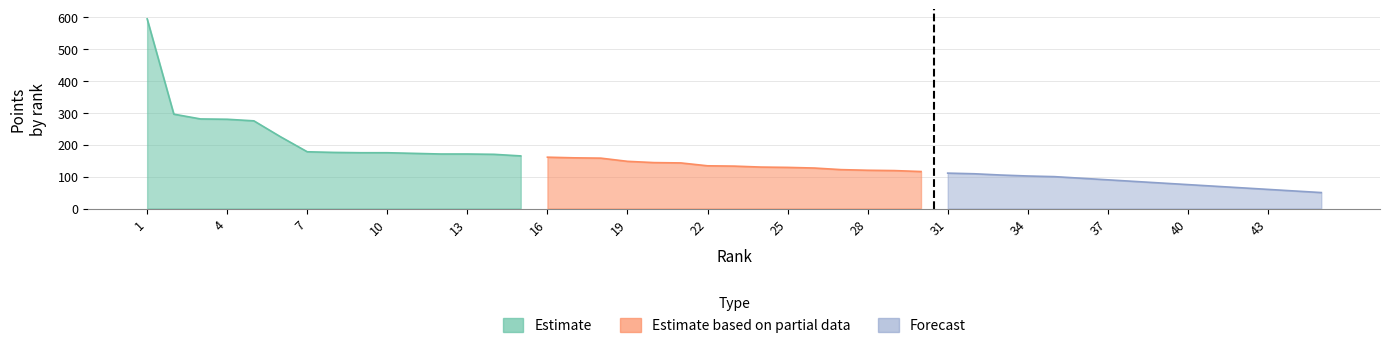

What is the sum of all Forecast values?

1252